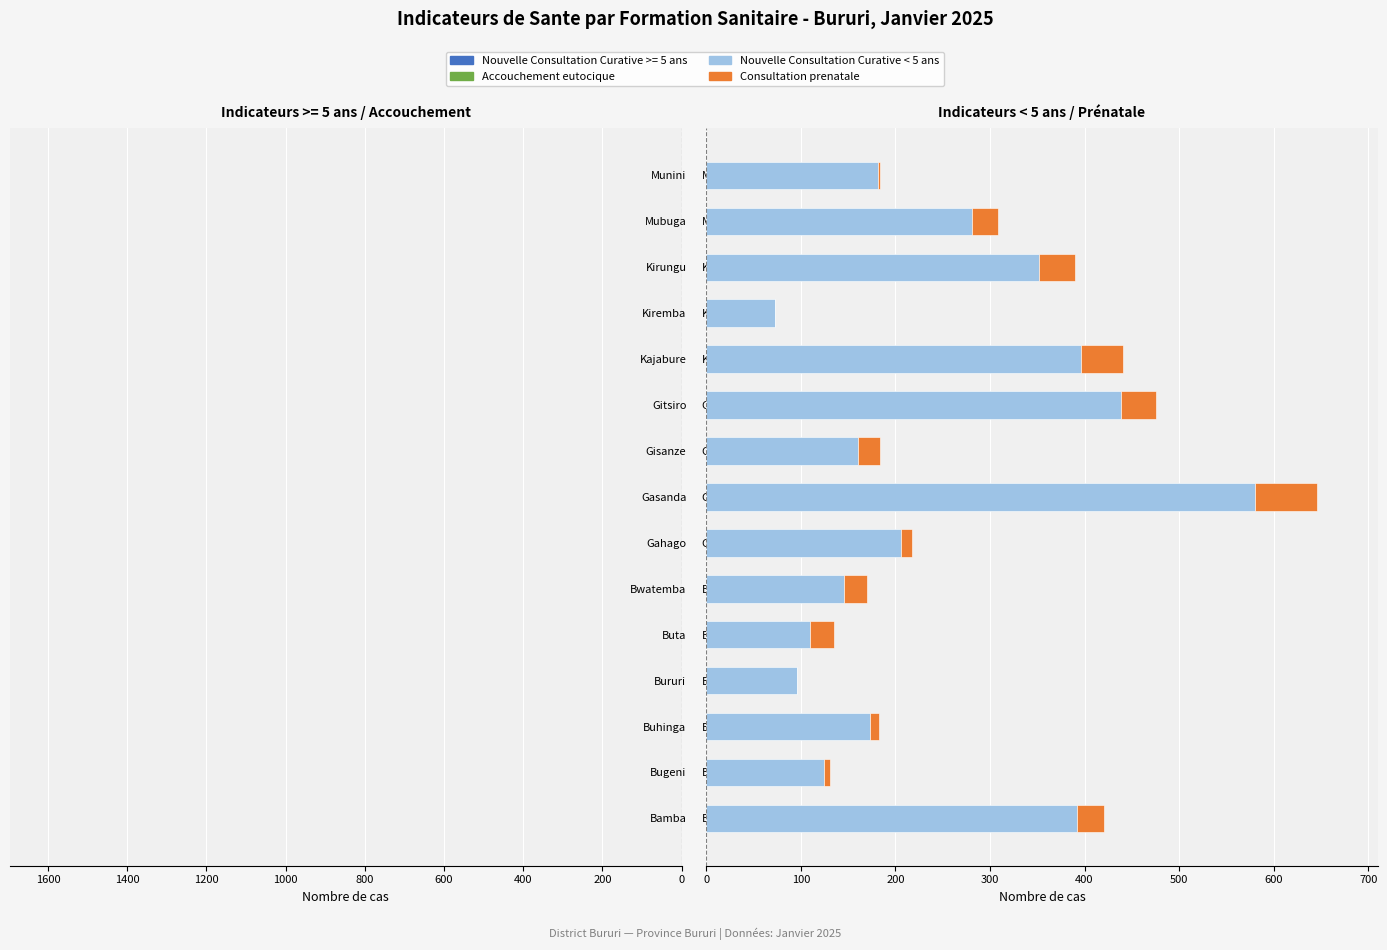

Reading left to right, extract all data points from this chart.

Accouchement eutocique (Validee): -46	0	-67	-24	-37	-44	-27	-218	-28	-59	-63	-33	-62	-56	-44
Nouvelle Consultation Curative < 5 ans (Declaree): 392	124	173	96	110	146	206	580	160	438	396	73	352	281	182
Consultation prenatale (Validee): 29	7	10	0	25	24	12	66	24	38	45	0	38	27	2